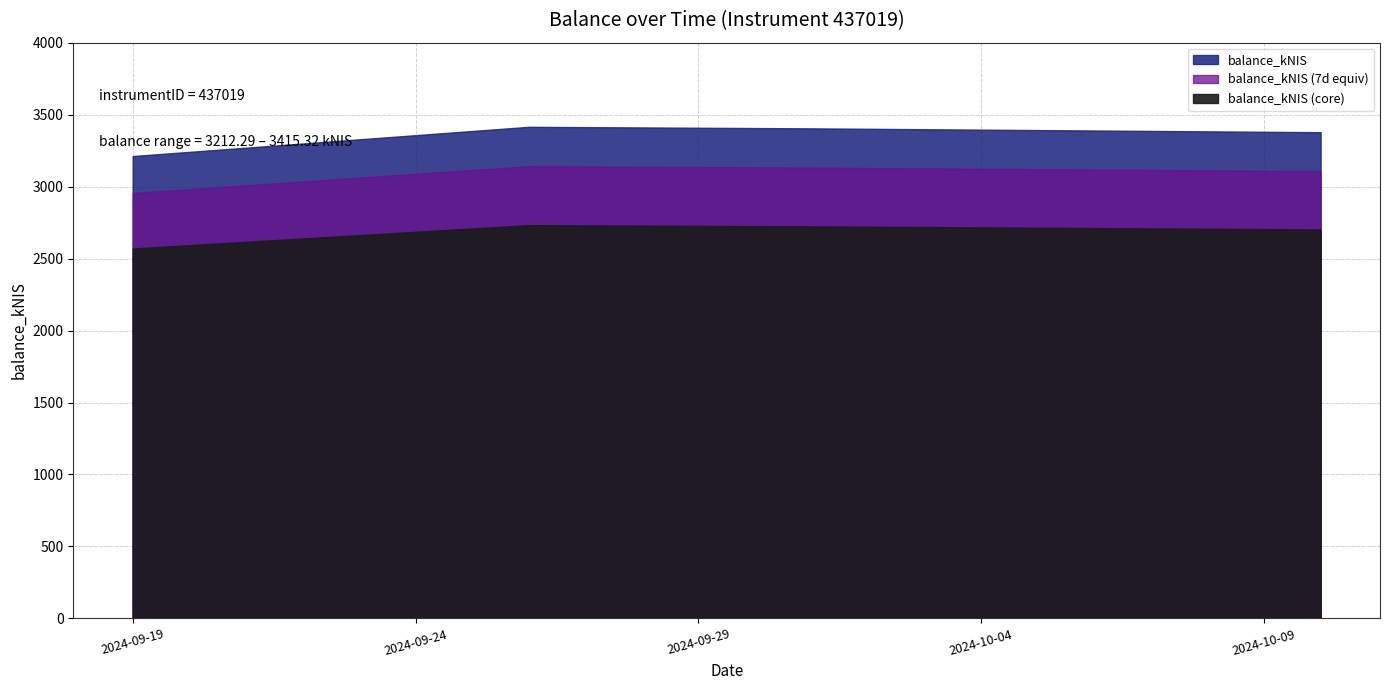

Count the number of values greater than 3404.

2